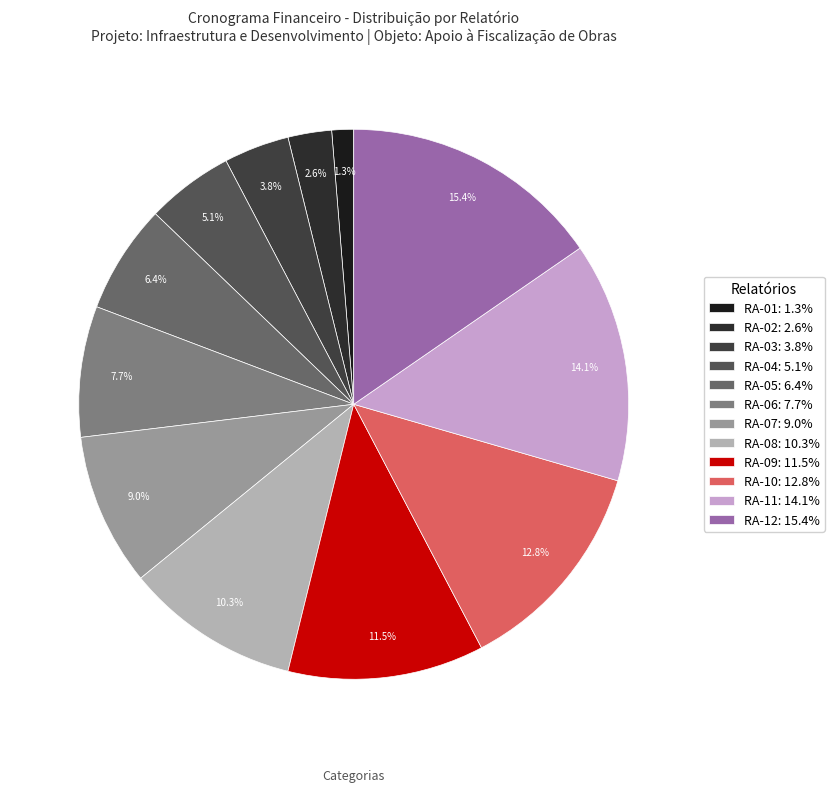

Count the number of slices in the pie.

12